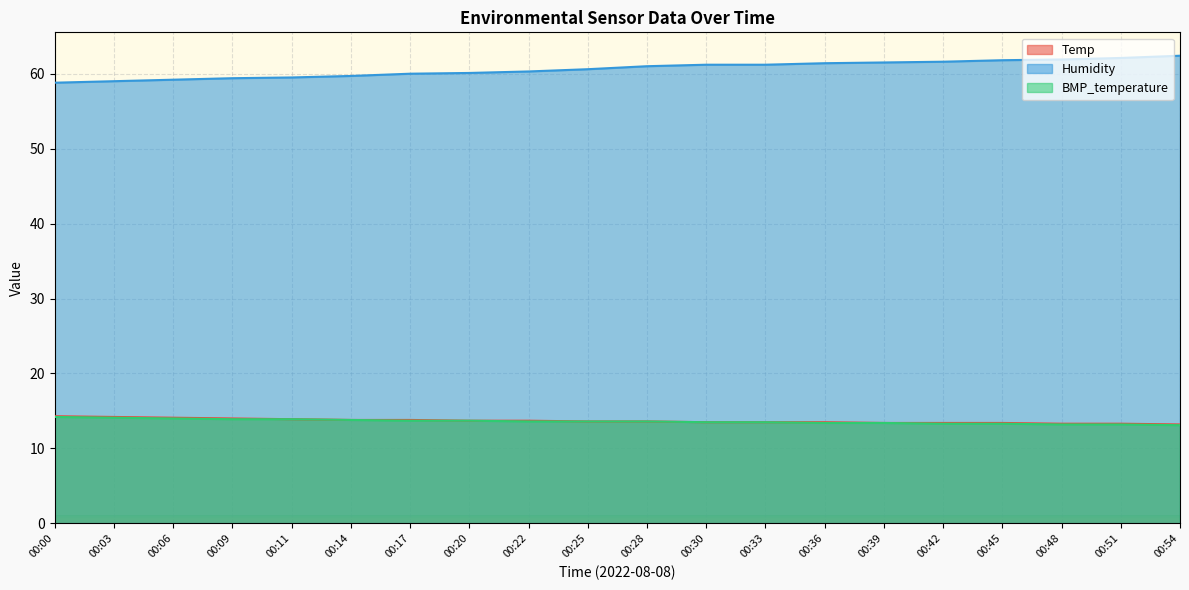

Does the chart display data point markers on the line(s)?

No